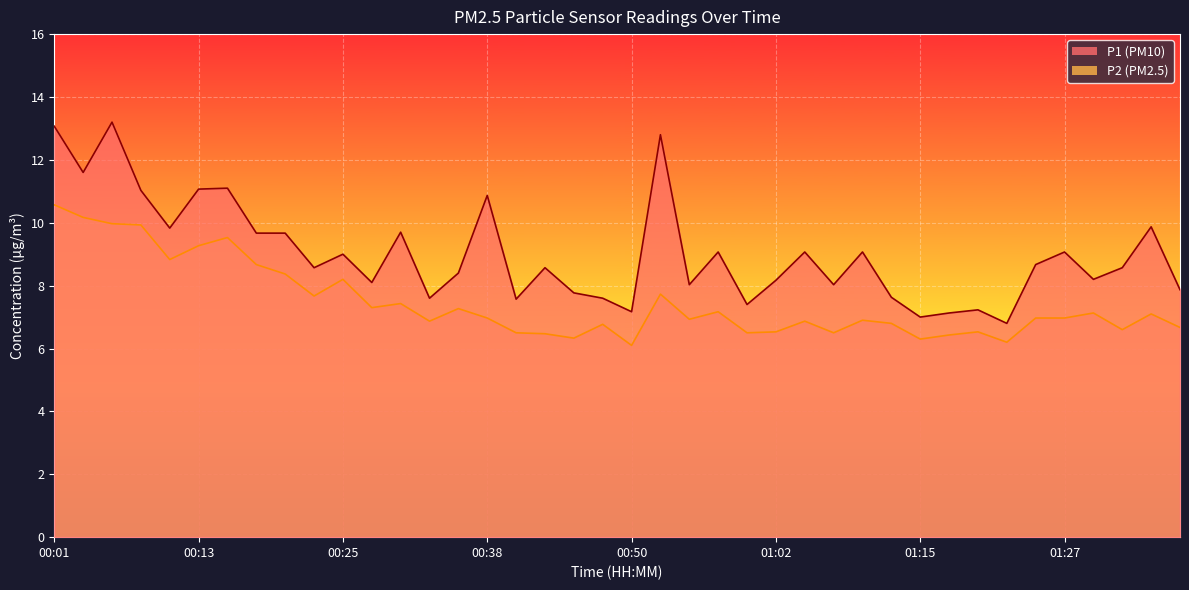

What is the sum of the P2 values at 01:15 and 01:30?

13.4